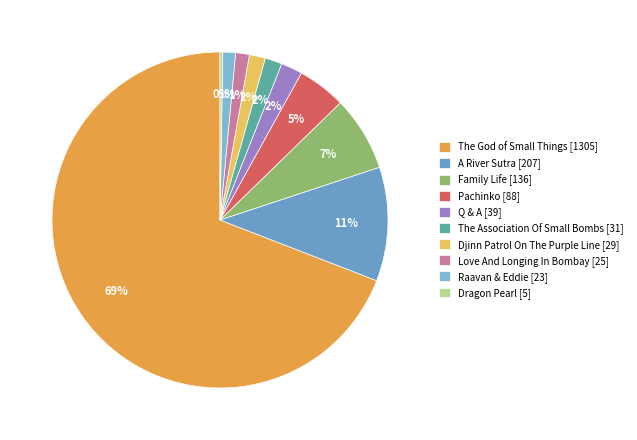

Between Q & A and Love And Longing In Bombay, which is larger?

Q & A